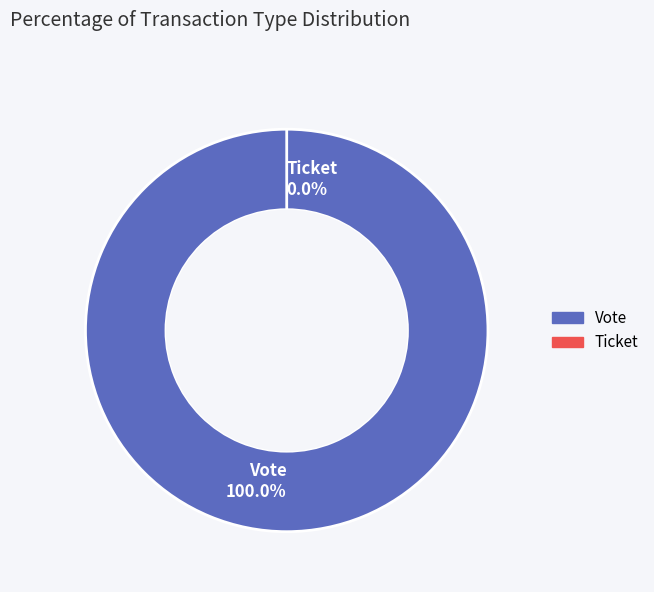

To the nearest percent, what percentage of the pie is Vote?

100%